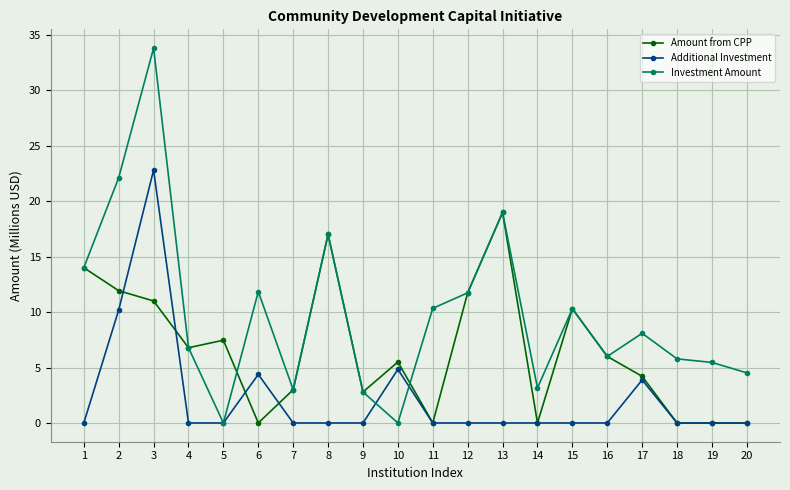

What is the total value across all series at 16?

12.0